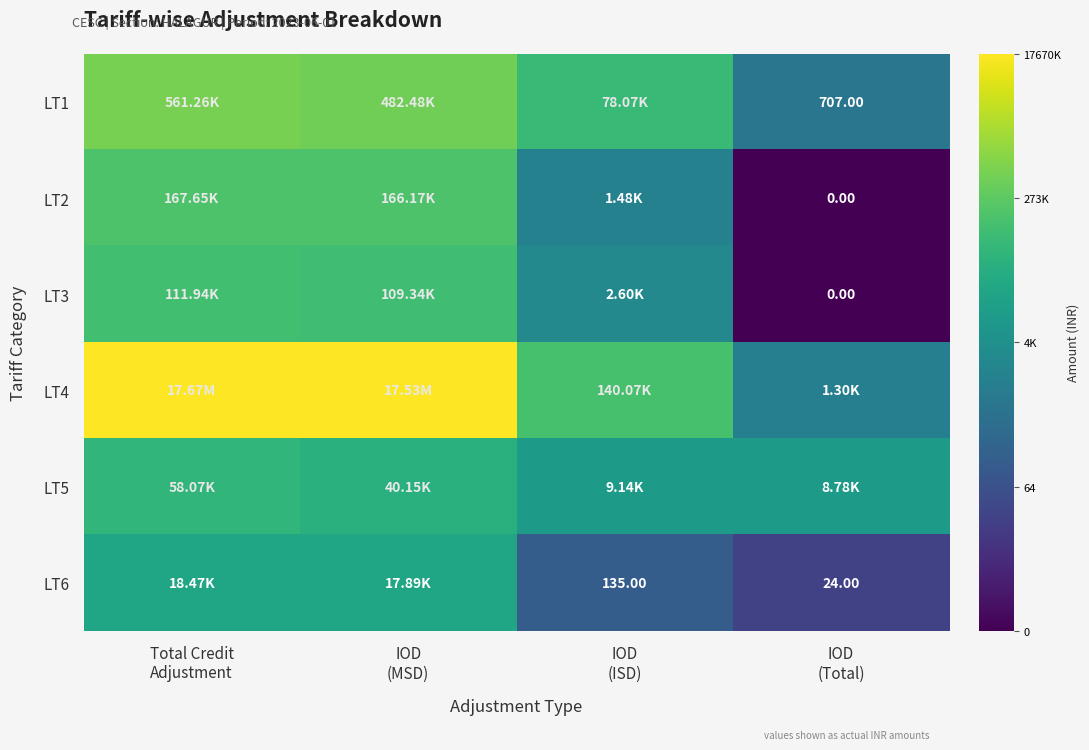

At which label does LT3 first exceed 11?

Total Credit Adjustment